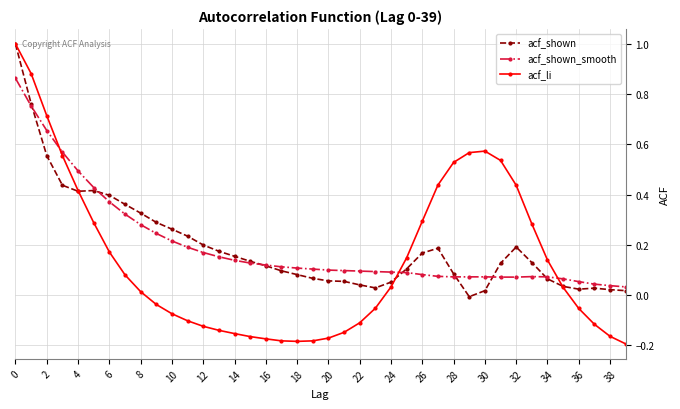

Which series has the largest range (max minus min)?

acf_li